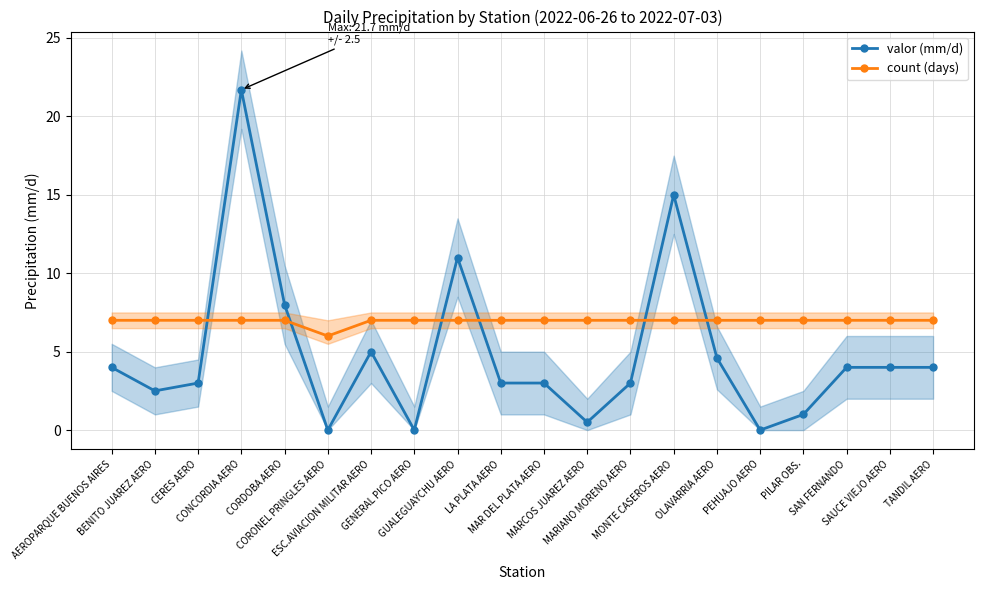

At which label does valor (mm/d) reach its minimum?

CORONEL PRINGLES AERO